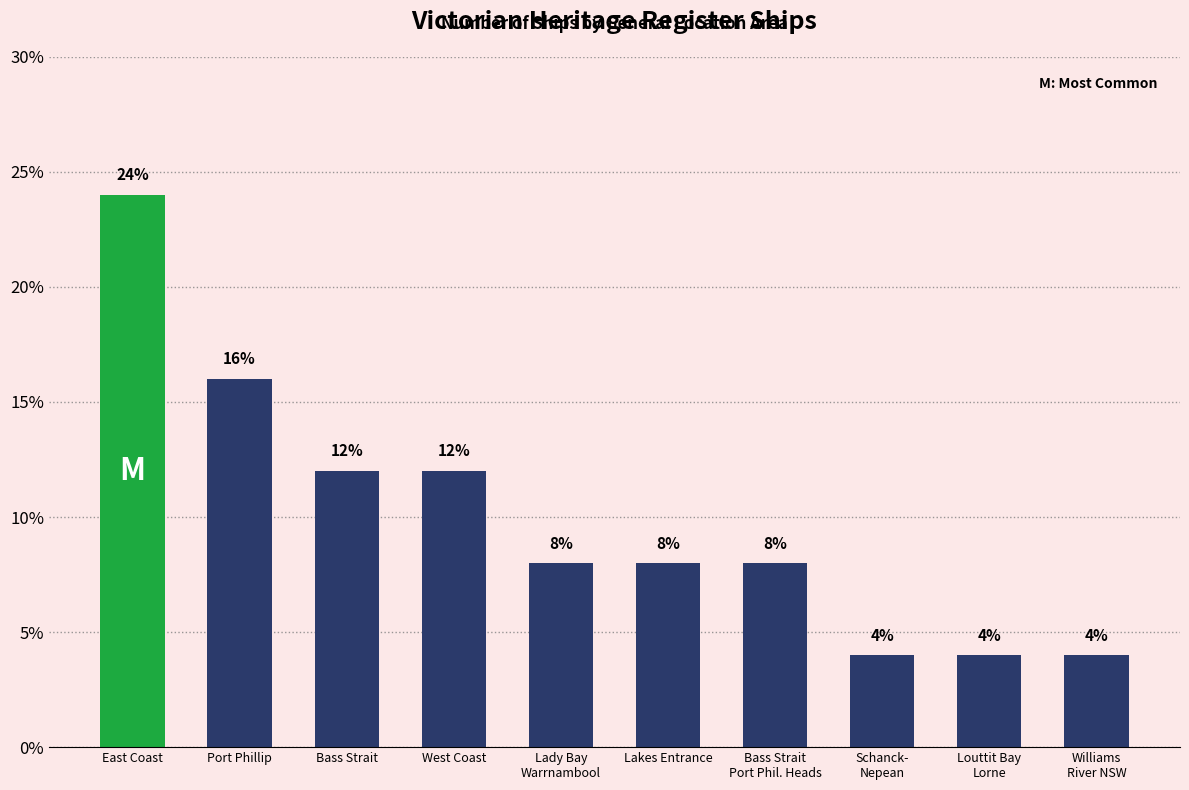

Between Port Phillip and Louttit Bay
Lorne, which is larger?

Port Phillip